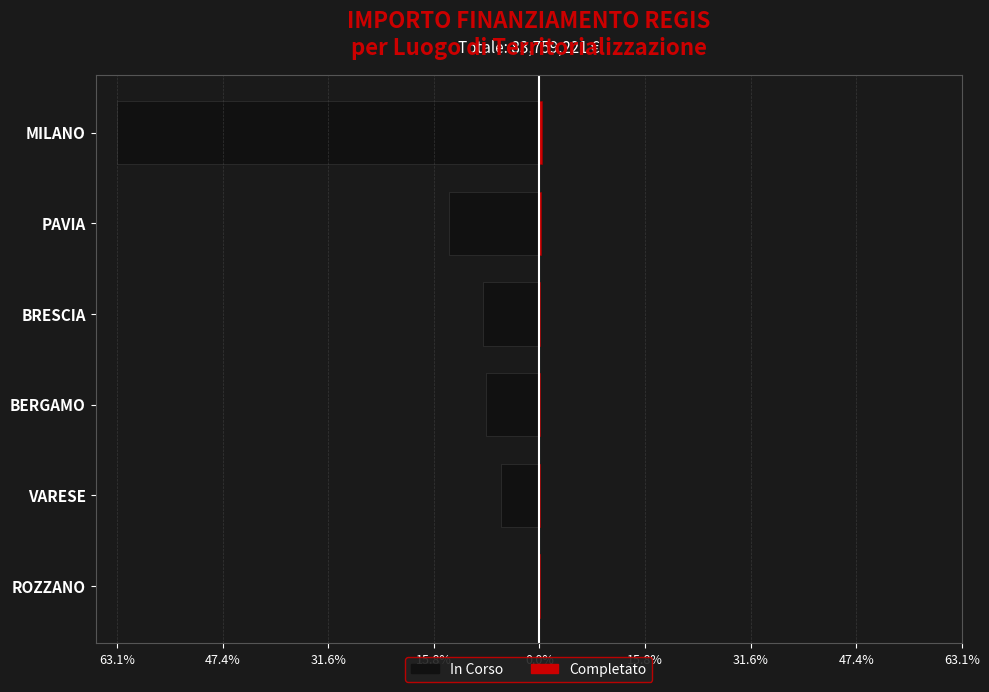

What are all the series names shown in the legend?

In Corso, Completato